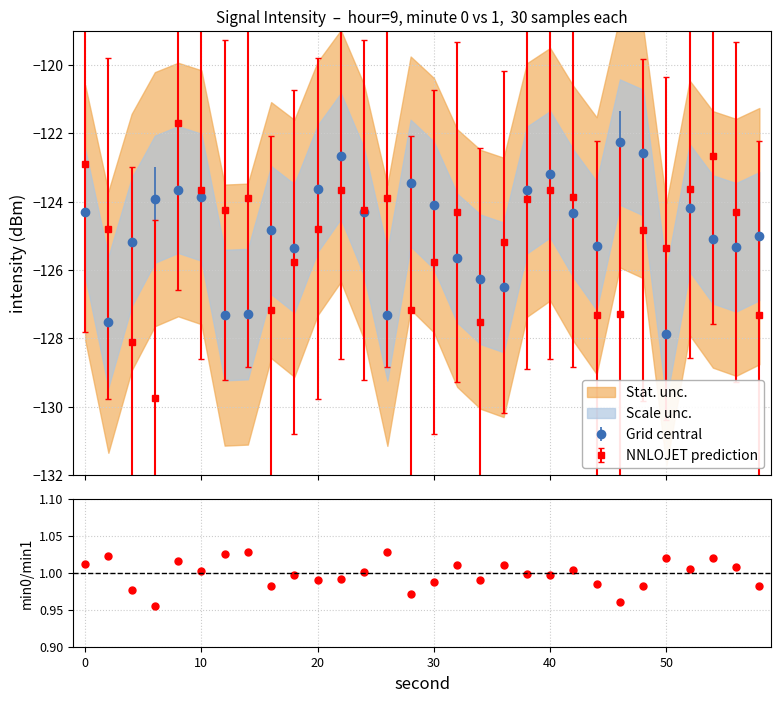

What is the greatest value displayed?

1.0